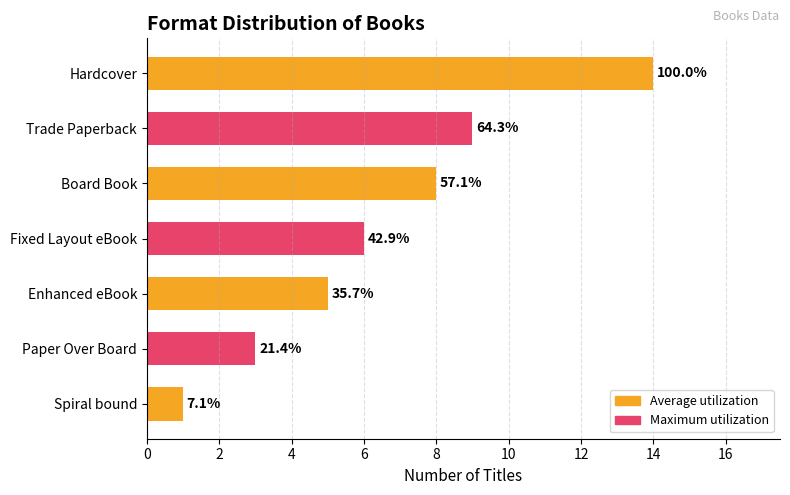

How many bars are there in total?

7